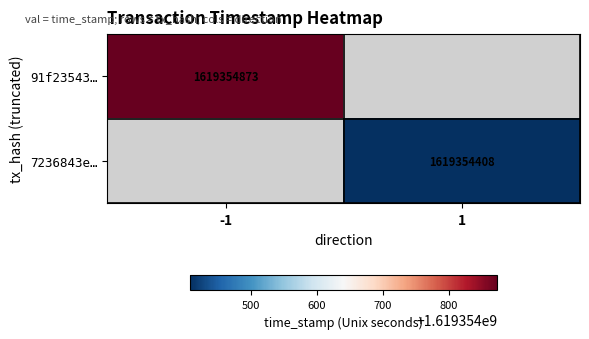

Reading left to right, what are all the values shown in this chart?

91f23543f73c21f1070c4660d97aa36ebe6c133: -1	1619354873
7236843e6d38d0738501e710cb6bbad81ab620e: 1	1619354408